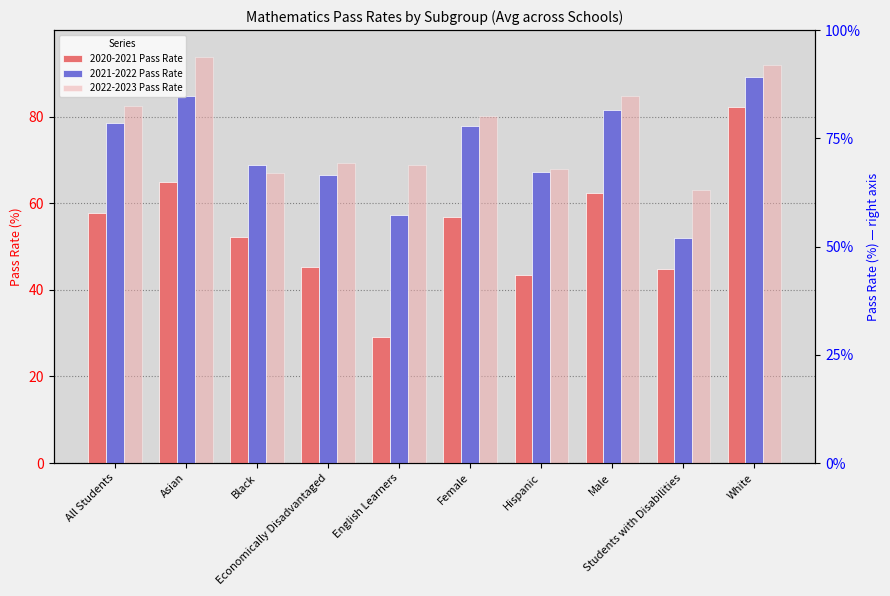

The value of 2022-2023 Pass Rate at Female is 49.1. True or false?

False